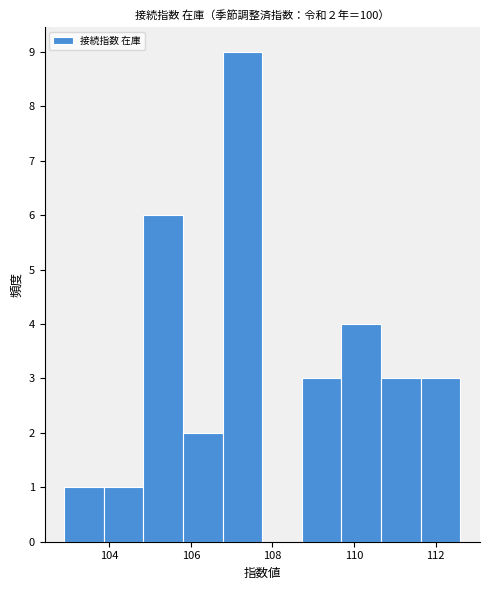

Which range on the x-axis has the tallest bar?

106.8 to 107.8